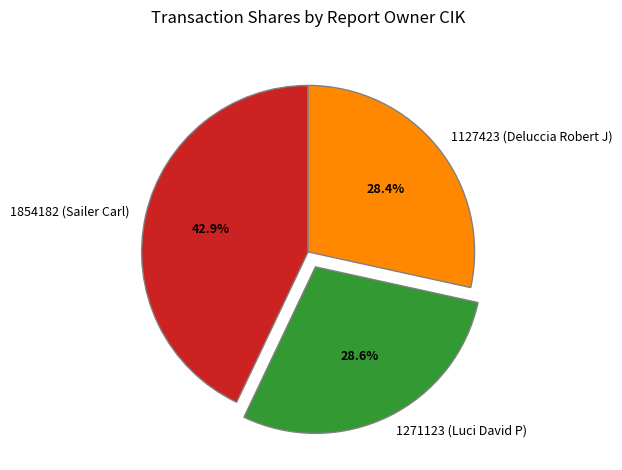

How many slices are in this pie chart?

3